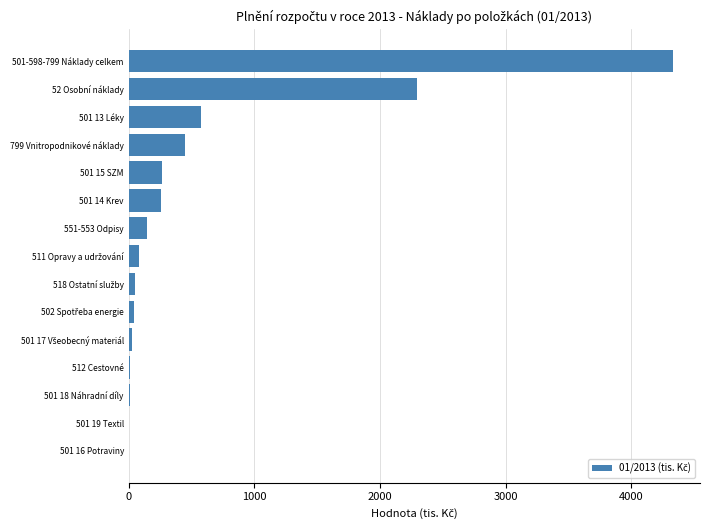

At which label is the value closest to 2167?

52 Osobní náklady